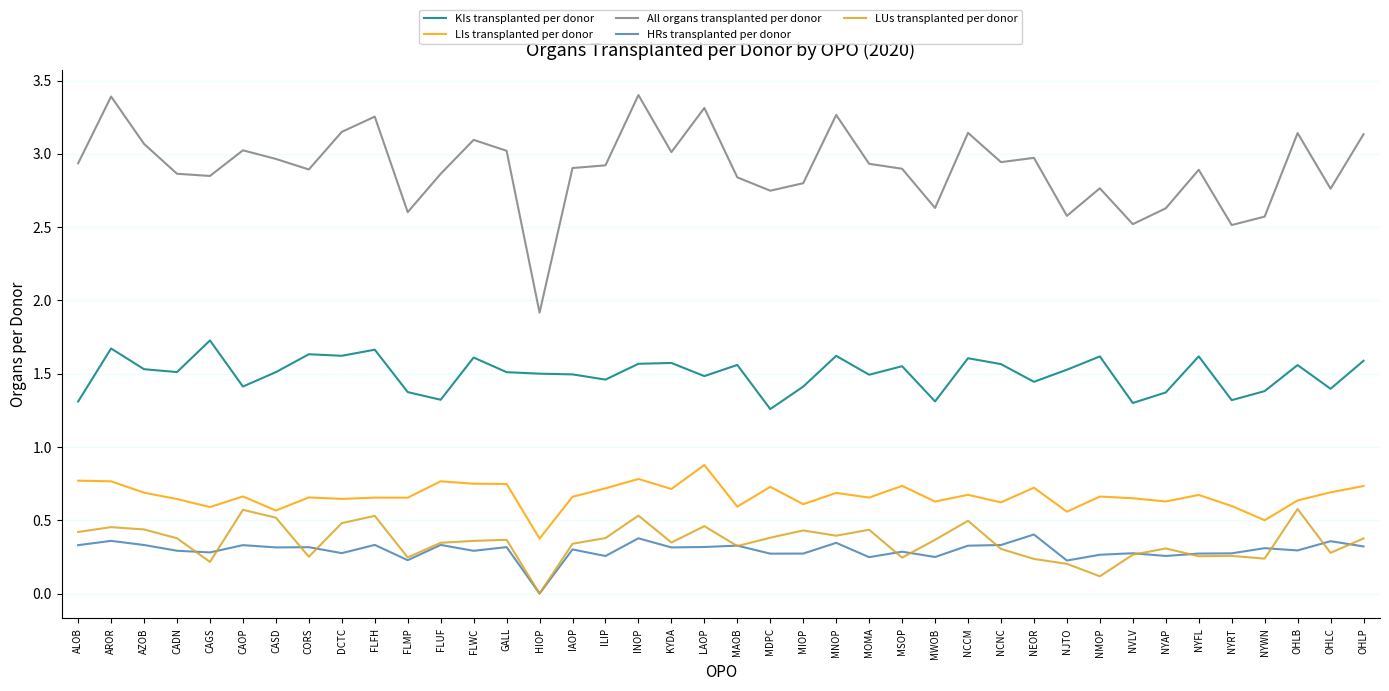

Is it true that LUs transplanted per donor equals 0.5 at CASD?

True